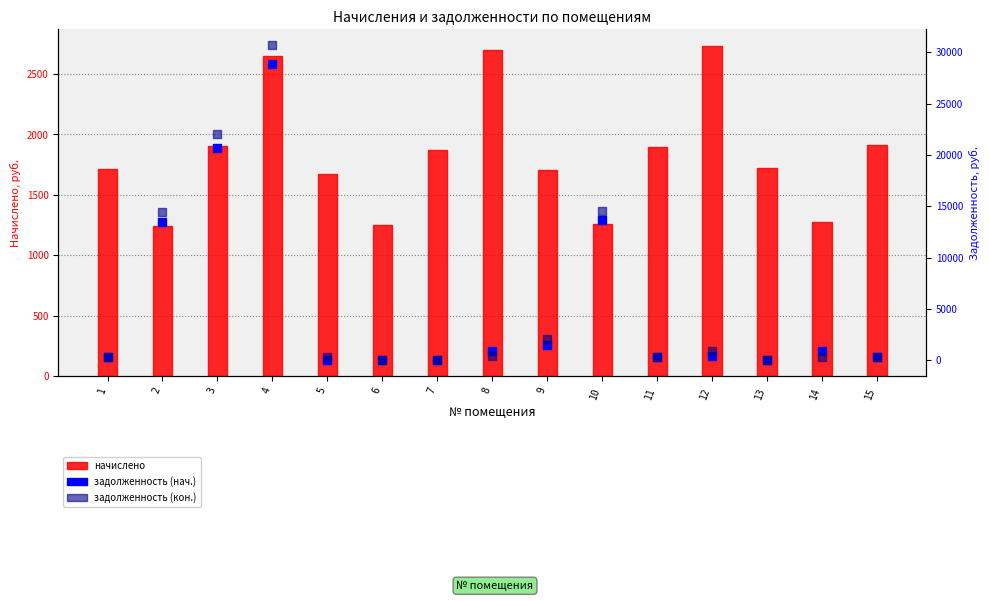

Which series contains the highest Y value?

задолженность (кон.)